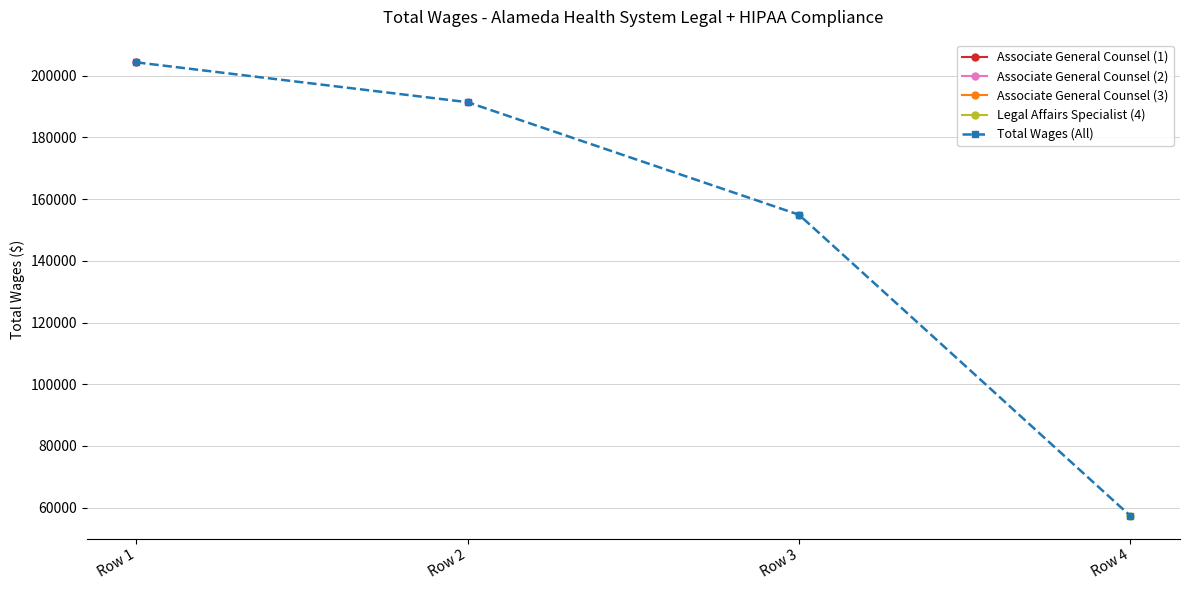

What is the value of the 1st point from the left?

204360